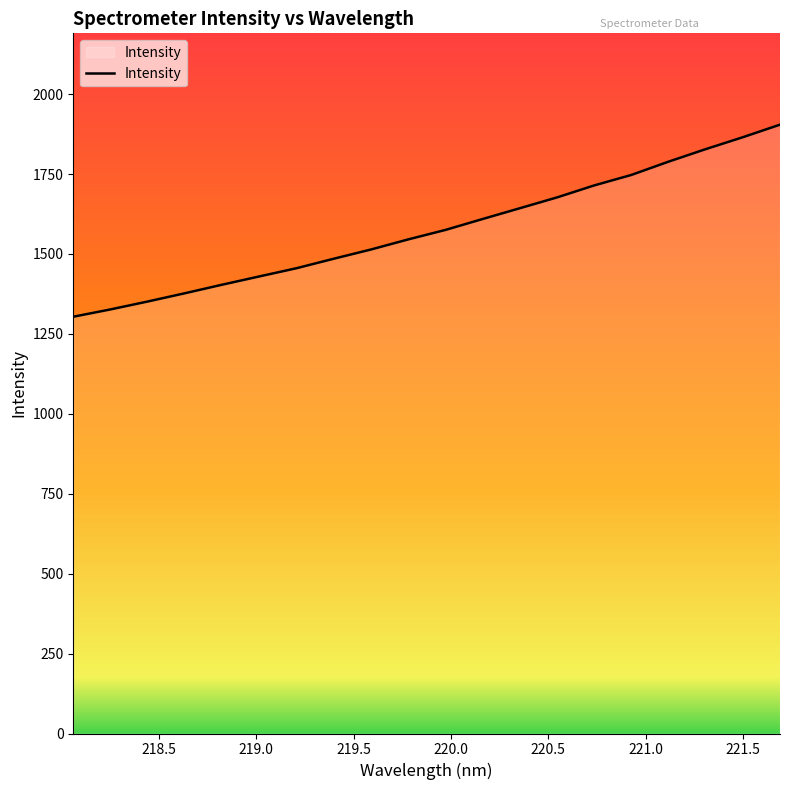

What is the smallest value displayed?

1303.7